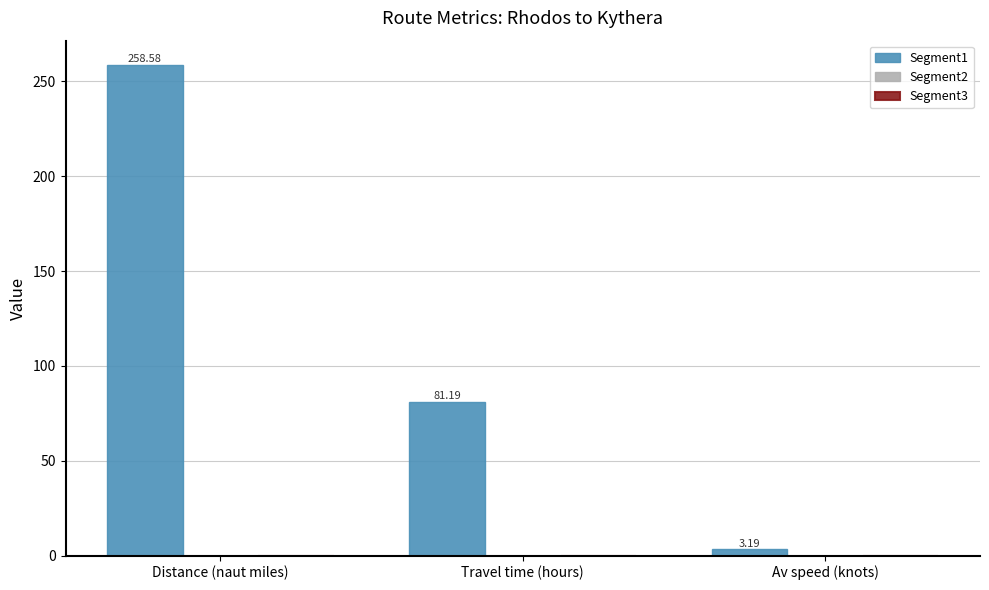

What is the label of the 1st bar from the left?

Distance (naut miles)